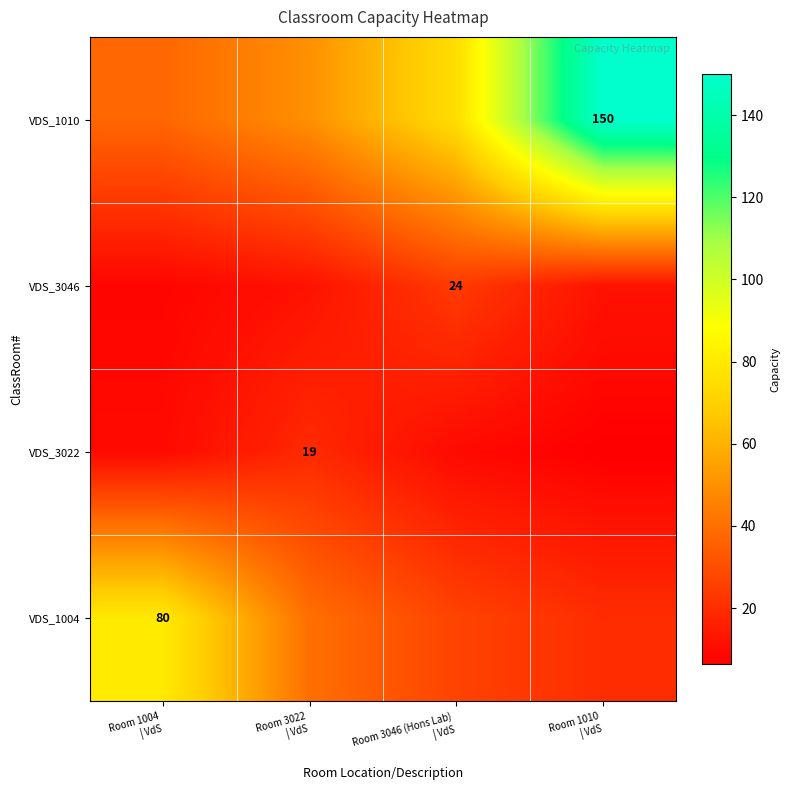

What is the total value across all series at Room 3022
| VdS?

121.0